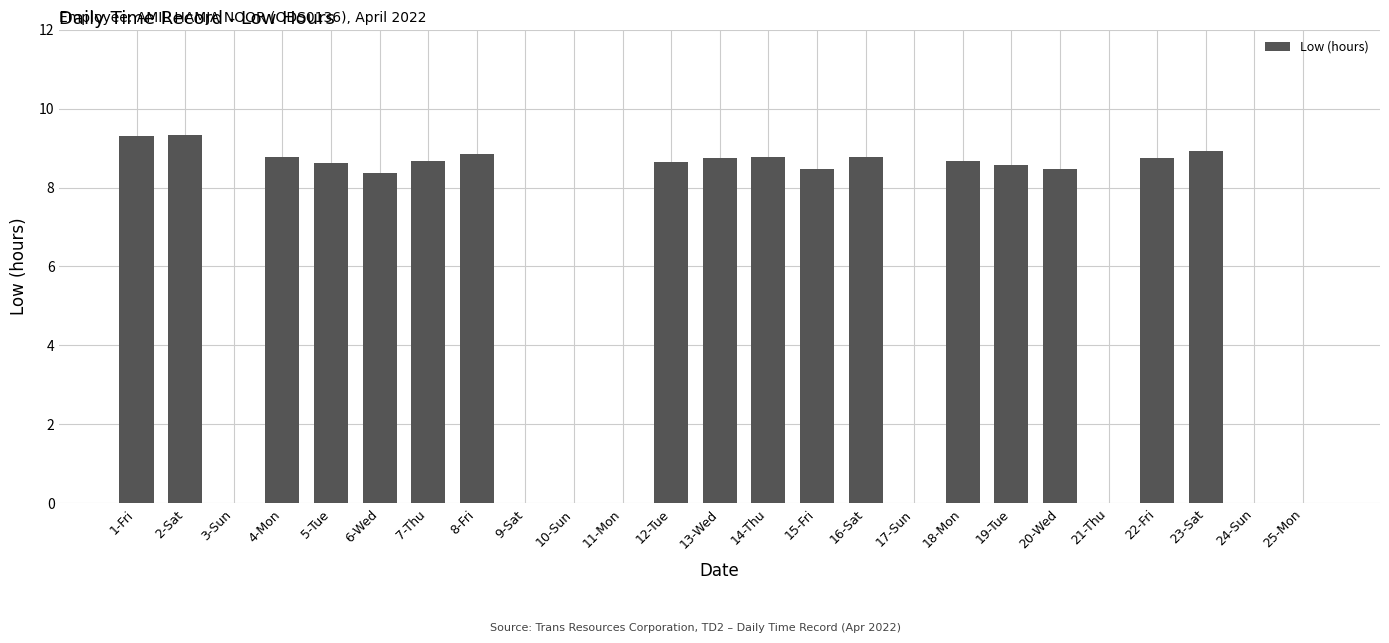

At which label does the data first exceed 8?

1-Fri